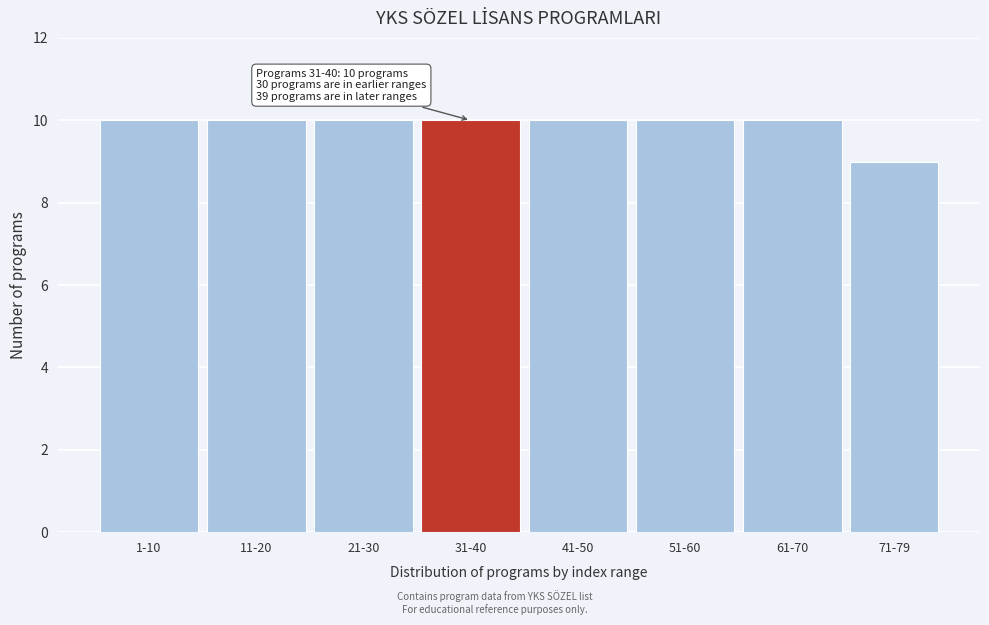

Reading right to left, list all the values displayed in this chart.

71-79=9	61-70=10	51-60=10	41-50=10	31-40=10	21-30=10	11-20=10	1-10=10